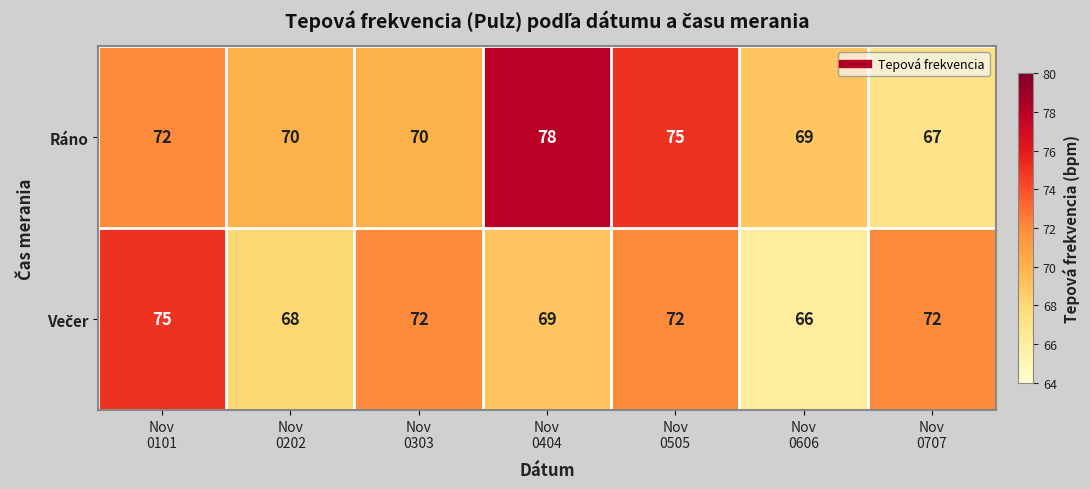

Which series has the largest range (max minus min)?

Ráno